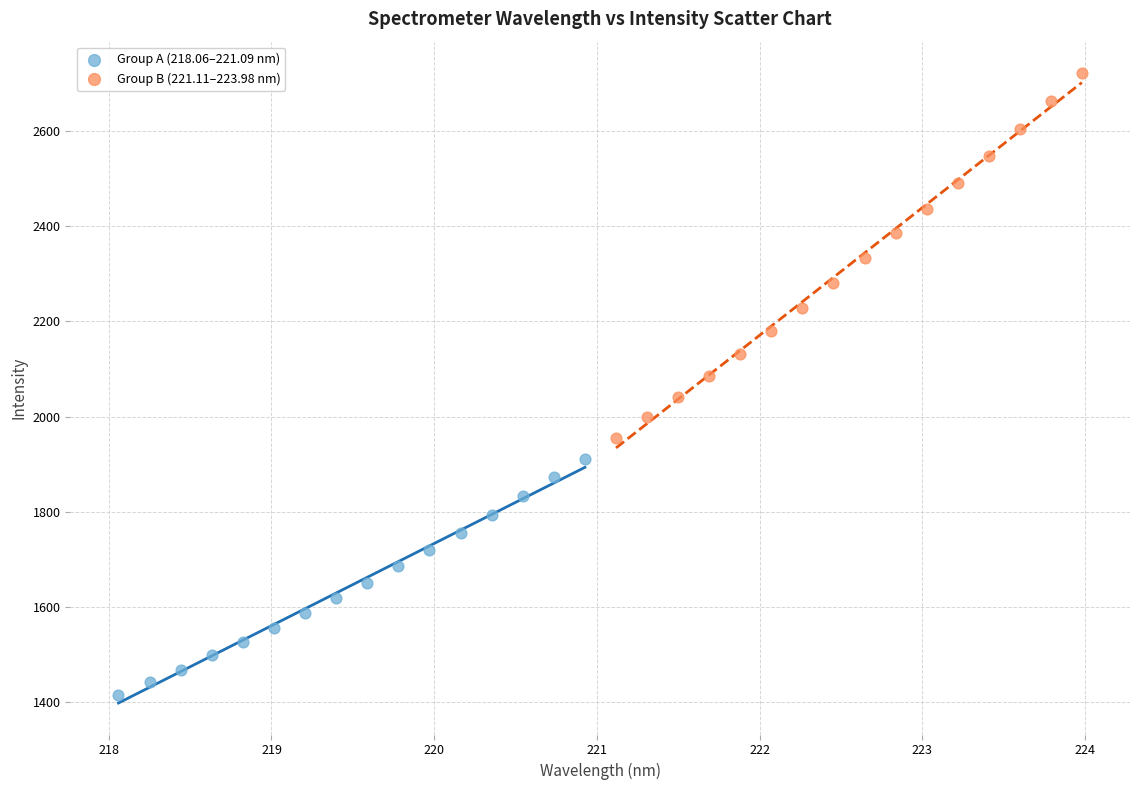

Which series has the widest spread of Y values?

Group B (221.11–223.98 nm)